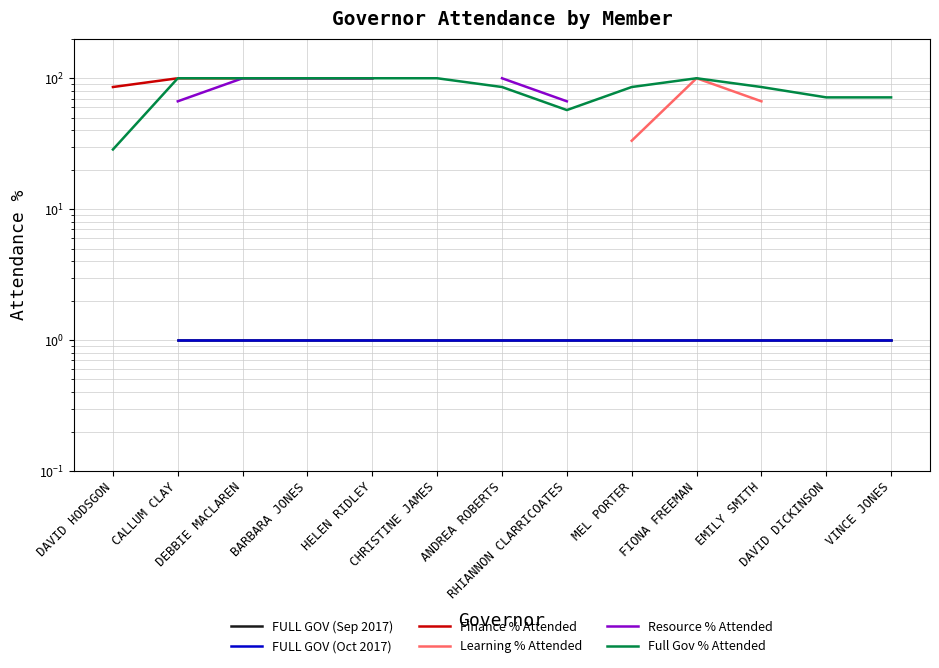

True or false: FULL GOV (Oct 2017) has a value of 1.0 at VINCE JONES.

True